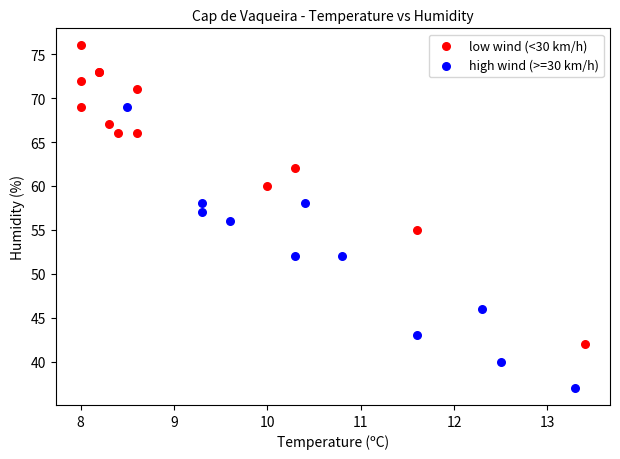

Which series has the widest spread of Y values?

low wind (<30 km/h)